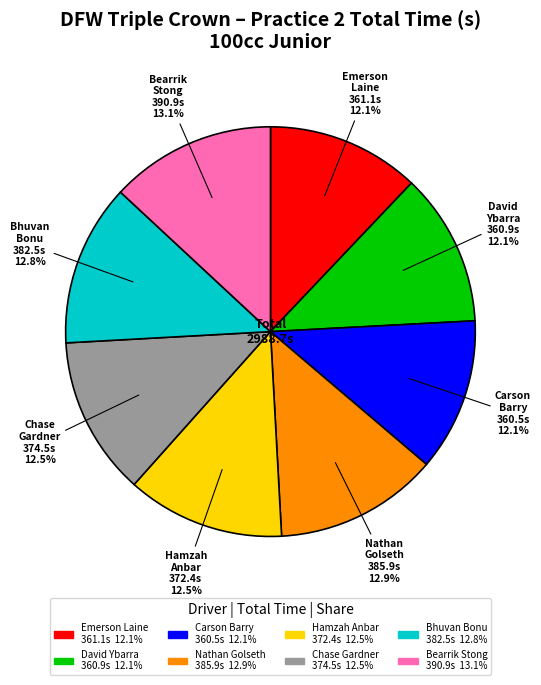

Is there any slice that represents more than half of the pie?

No